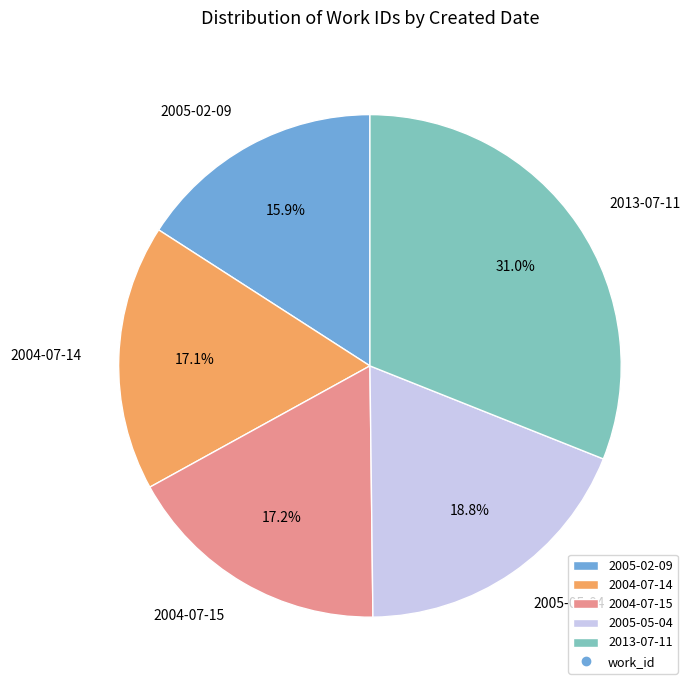

Count the number of slices in the pie.

5